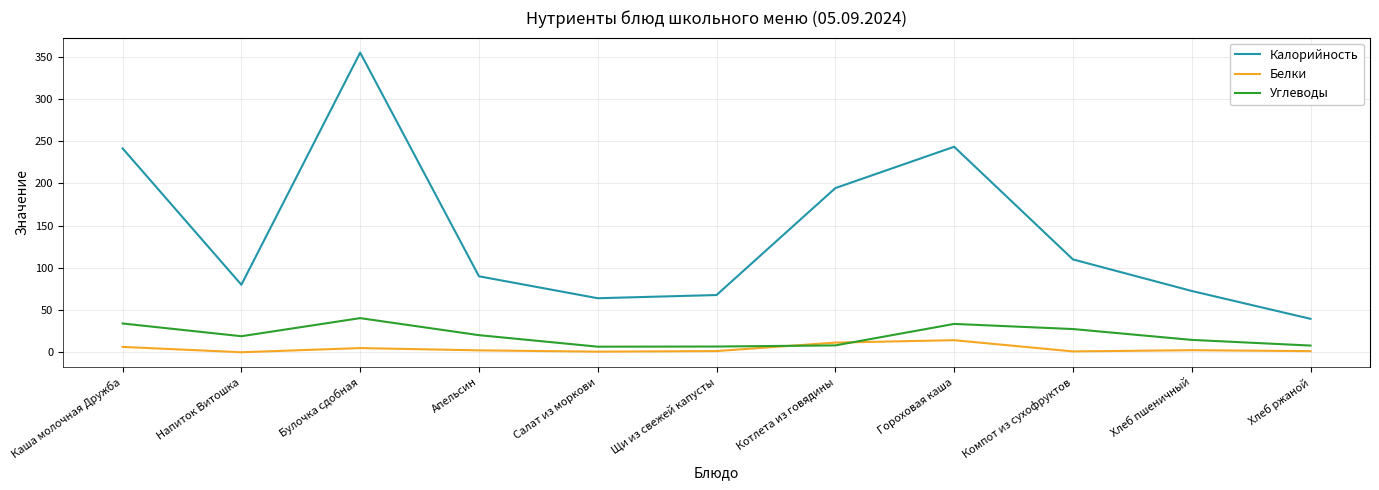

True or false: Калорийность and Белки intersect in this chart.

False